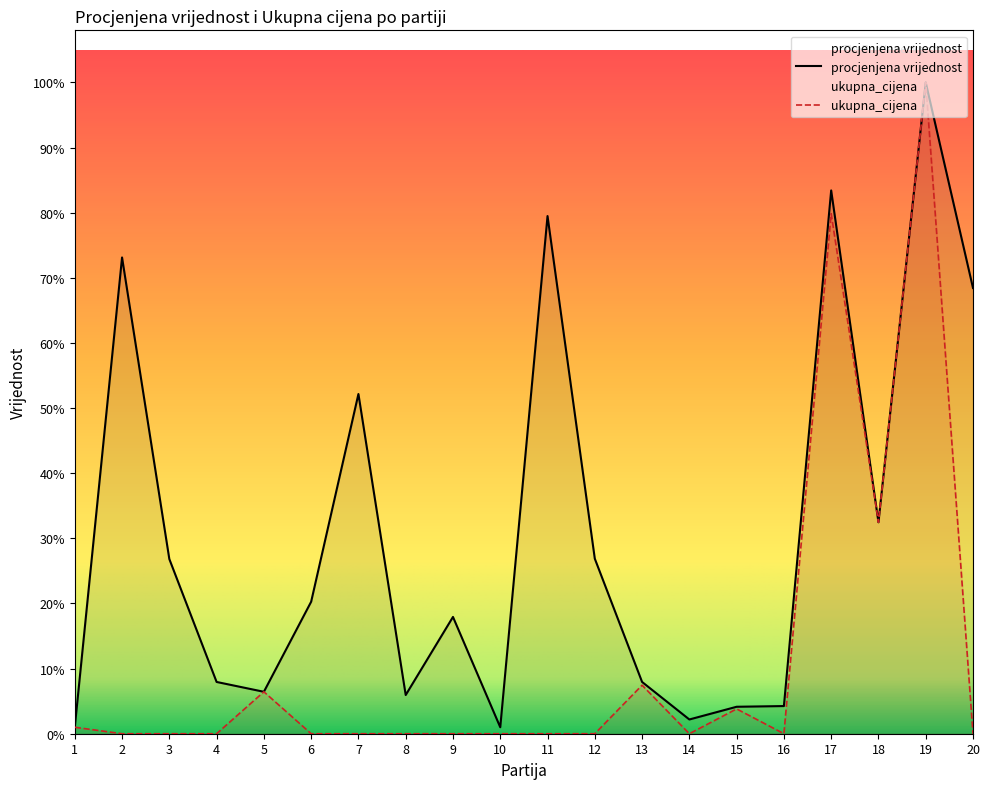

Which series changed the most between 12 and 18?

ukupna_cijena